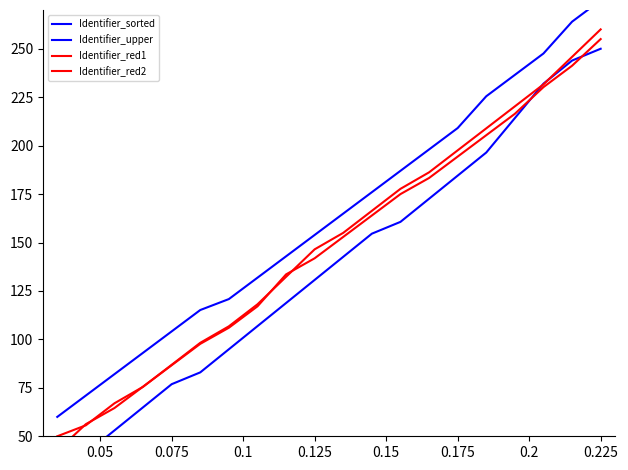

What is the minimum value for Identifier_sorted?

35.0